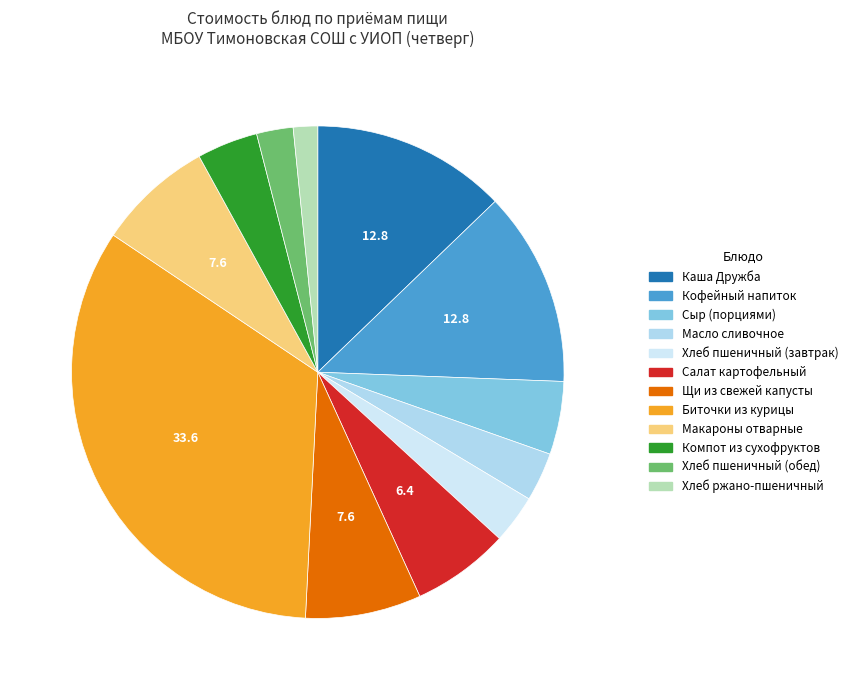

Approximately how many times larger is the value at Масло сливочное compared to Сыр (порциями)?

0.7